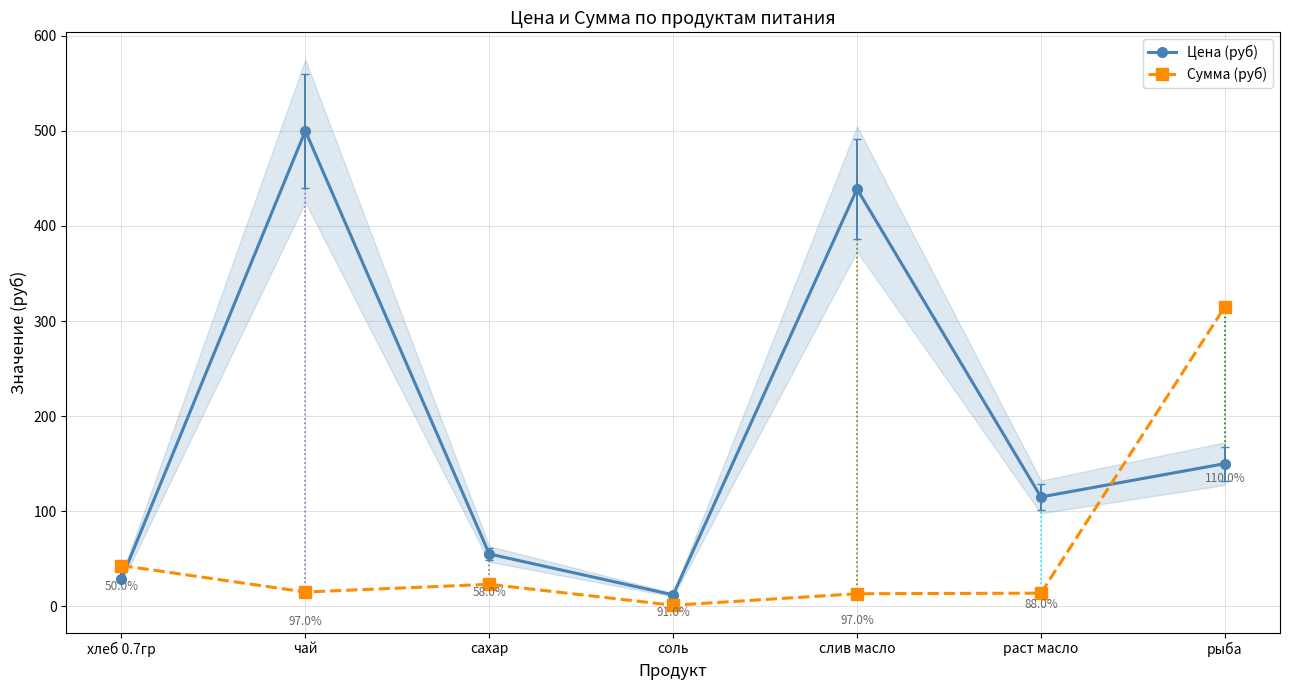

What is the approximate value of Сумма (руб) at раст масло?

13.8